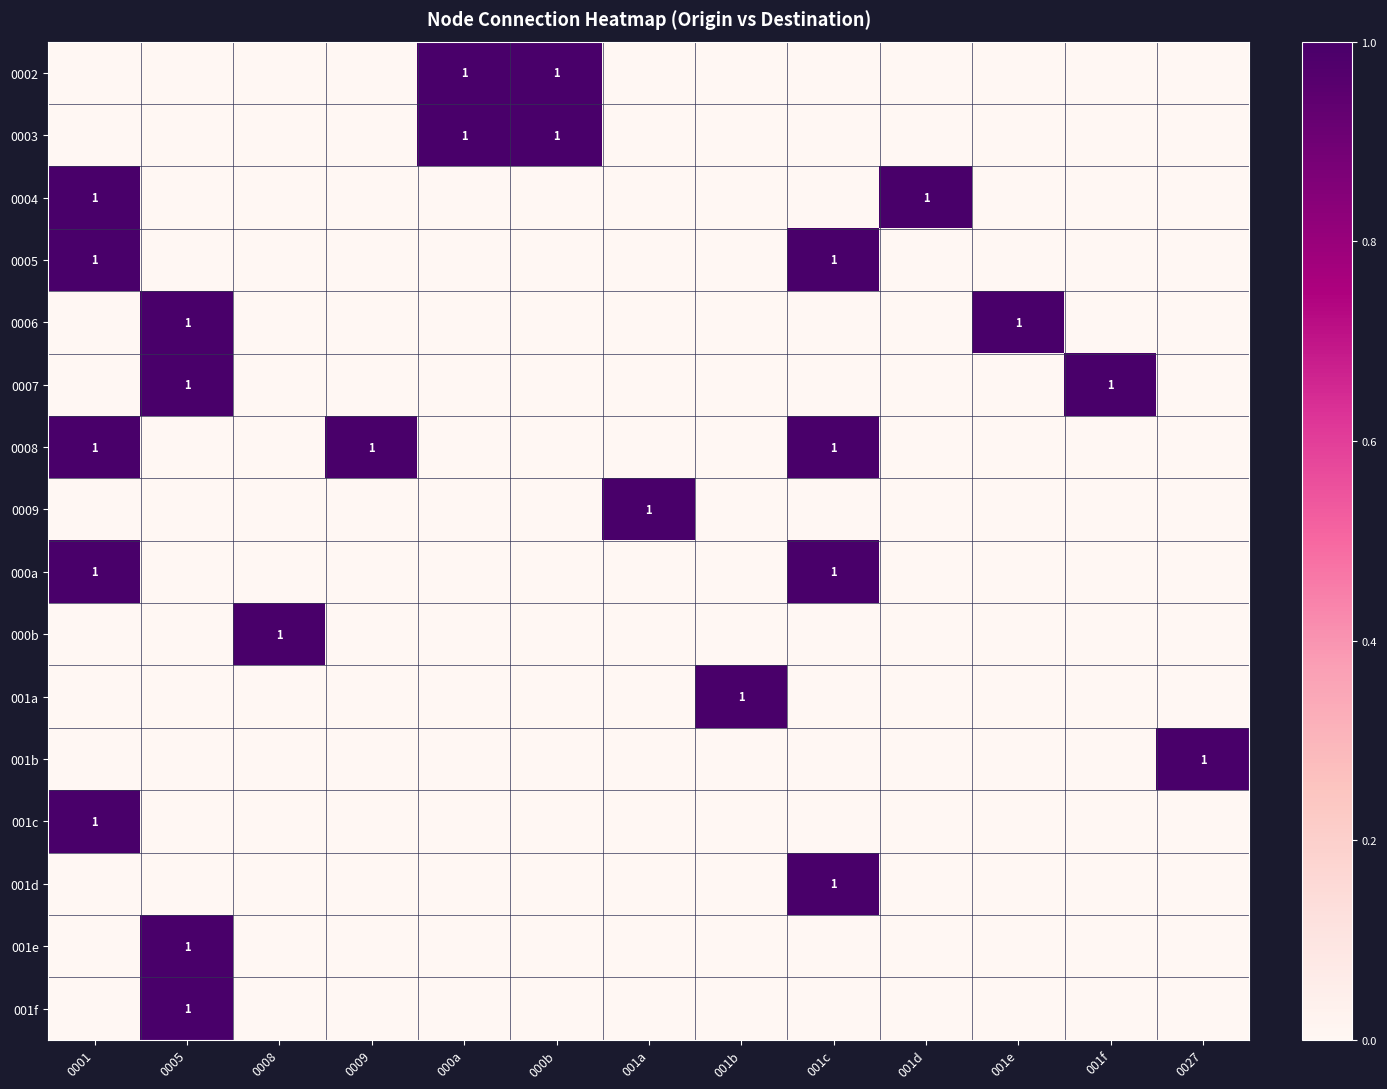

The 0007 series shows 0 at 001f. True or false?

False